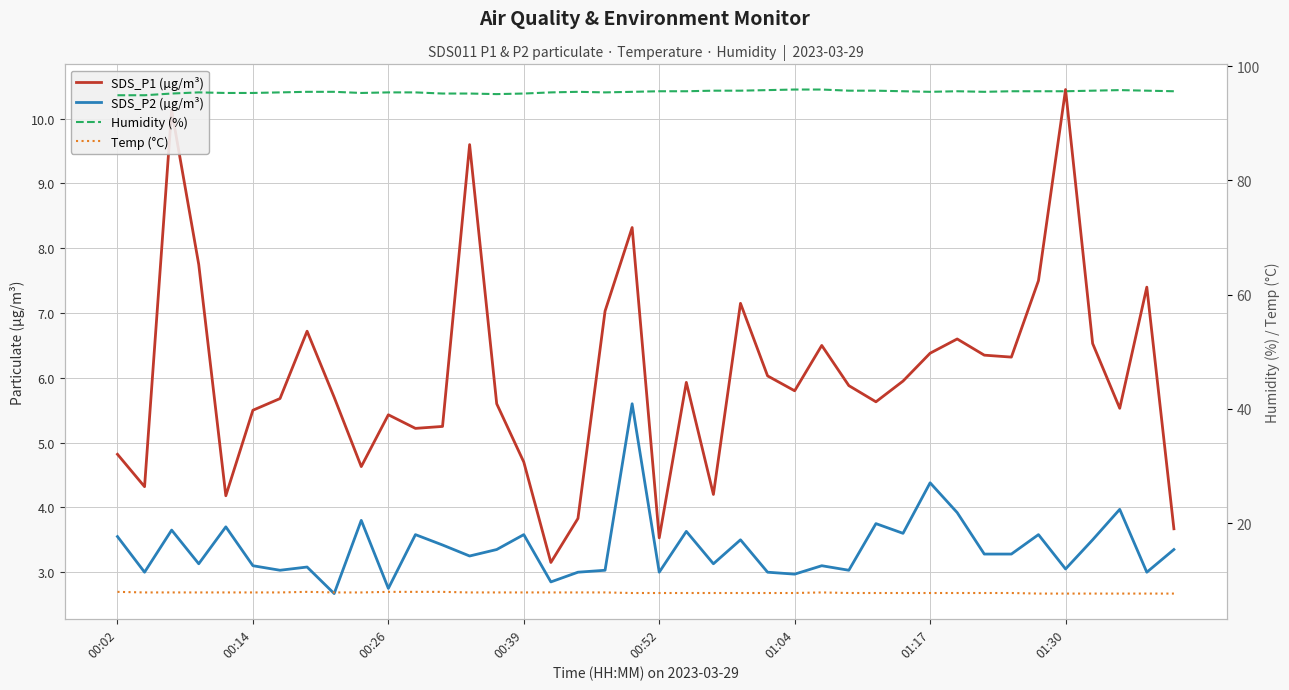

What position from the right is 8?

32